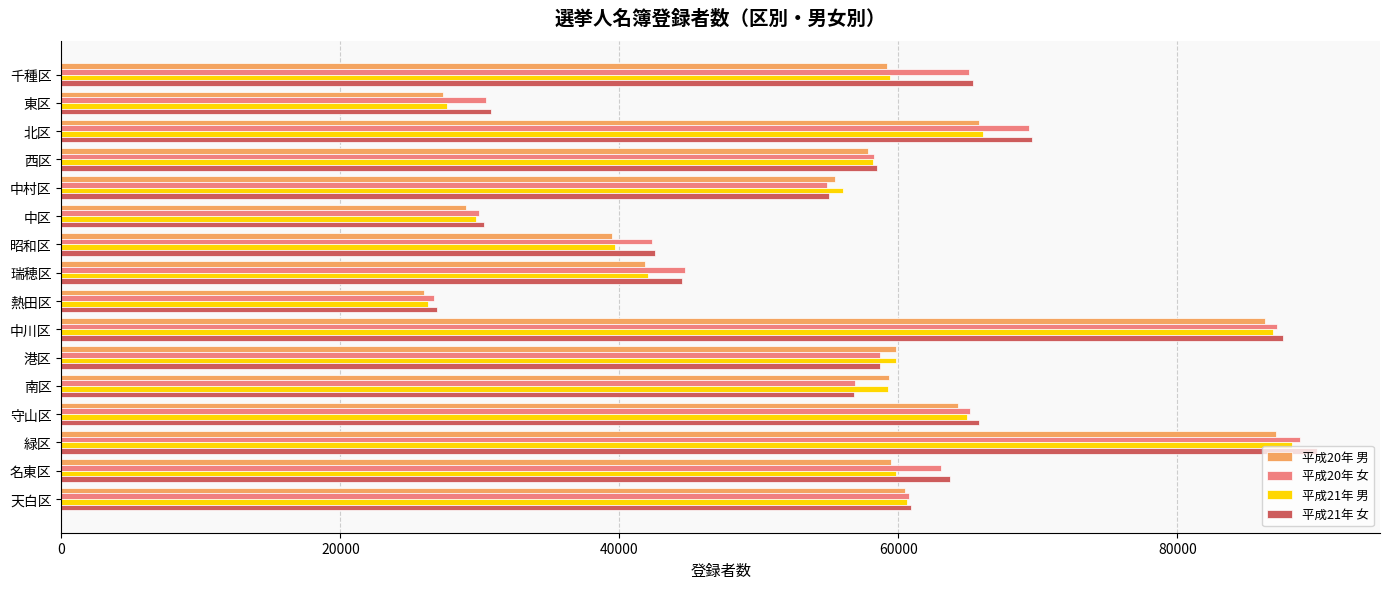

At which label is 平成20年 男 closest to 56540?

中村区